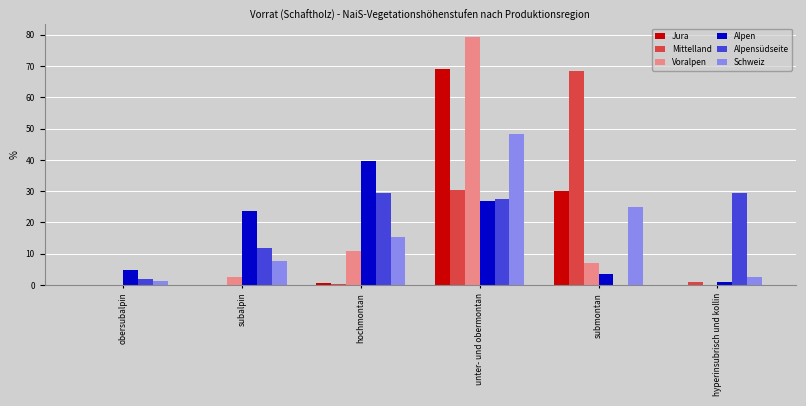

Count the number of categories in the chart.

6